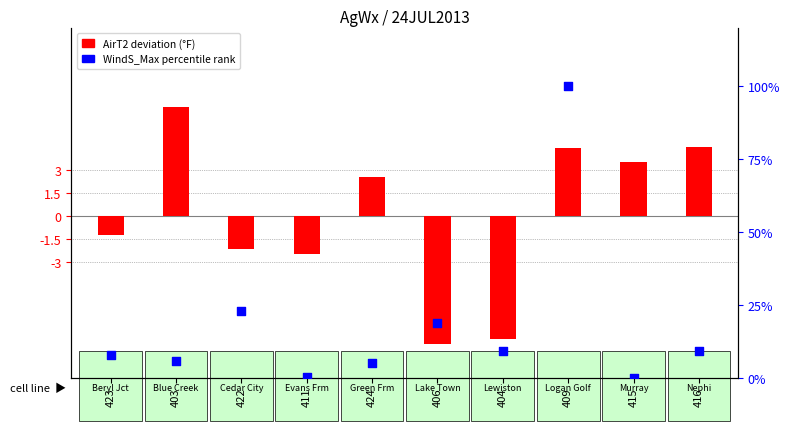

What is the total value across all series at 424?

7.8